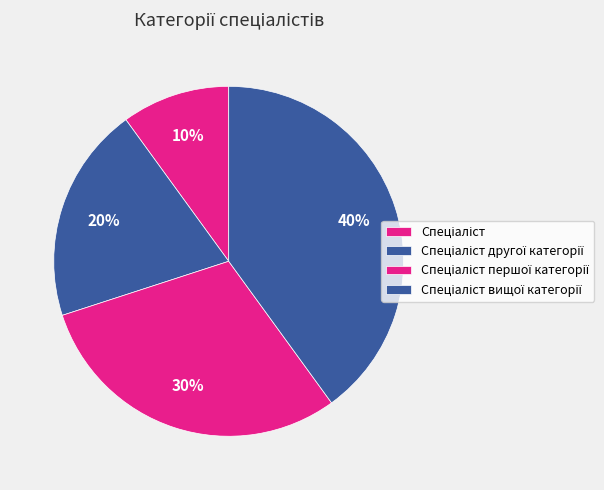

Between Спеціаліст першої категорії and Спеціаліст, which is larger?

Спеціаліст першої категорії